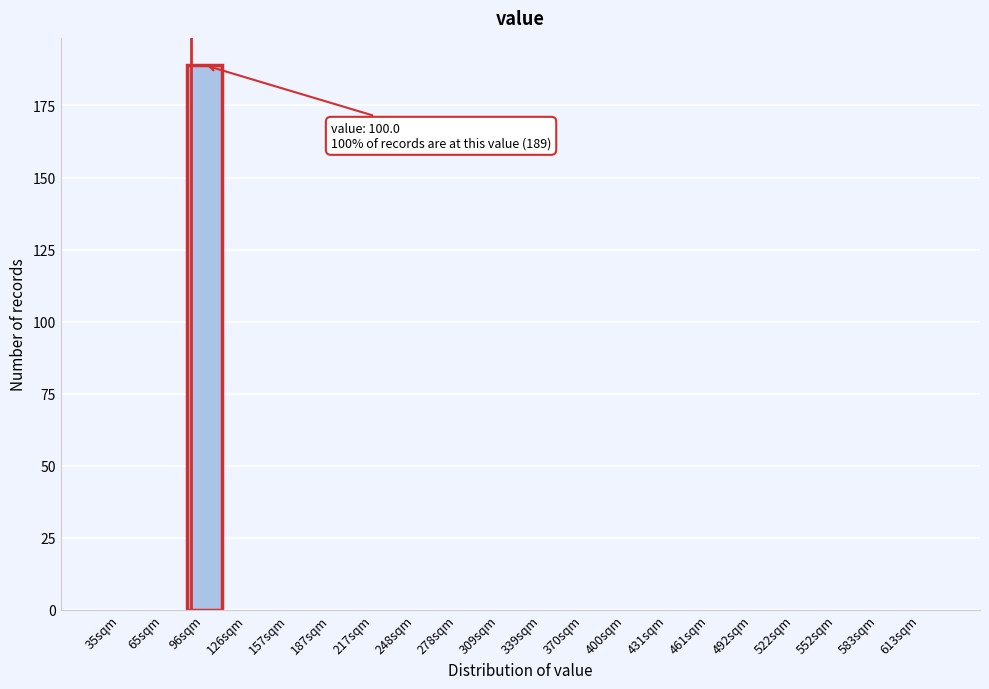

Reading left to right, transcribe all the data shown in this chart.

35sqm=0	65sqm=0	96sqm=189	126sqm=0	157sqm=0	187sqm=0	217sqm=0	248sqm=0	278sqm=0	309sqm=0	339sqm=0	370sqm=0	400sqm=0	431sqm=0	461sqm=0	492sqm=0	522sqm=0	552sqm=0	583sqm=0	613sqm=0